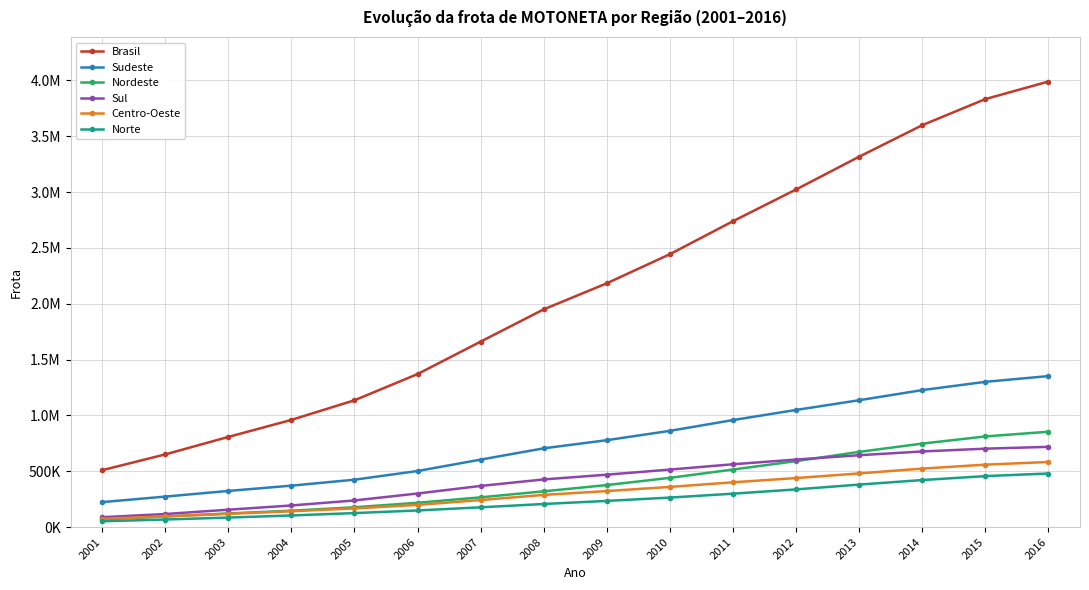

The value of Sul at 2002 is 62365. True or false?

False